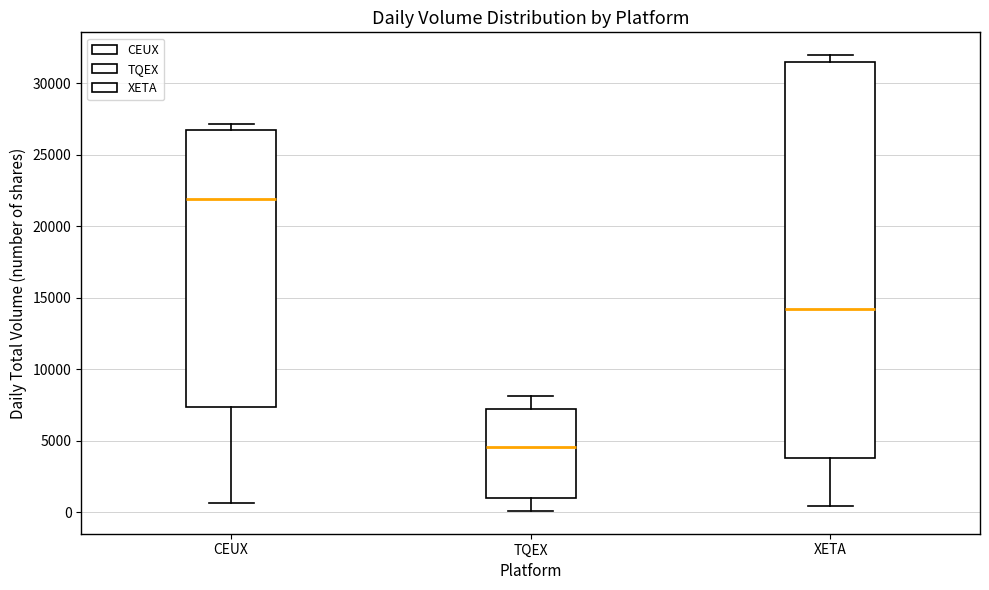

Where is the upper edge of the box for TQEX on the y-axis? The values are not printed on the chart, so give them approximately, as read against the axis.

7000